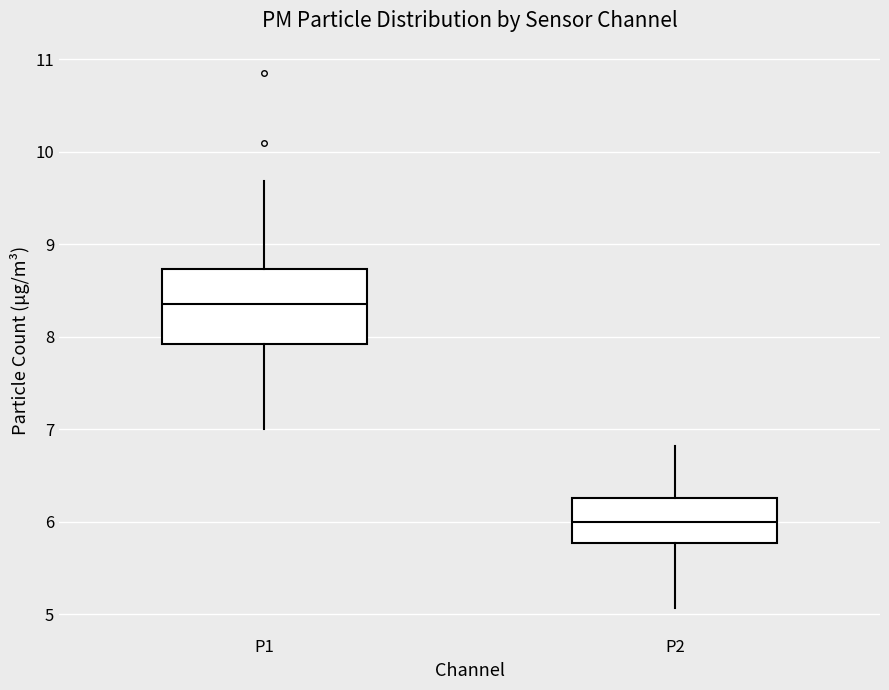

Reading left to right, read every box against the y-axis: the position of its median line, the range the box covers, and the ends of its whiskers. The values are not printed on the chart, so give them approximately, as read against the axis.

P1: median 8.4, box 7.9 to 8.7, whiskers 7.0 to 9.7
P2: median 6.0, box 5.8 to 6.3, whiskers 5.1 to 6.8